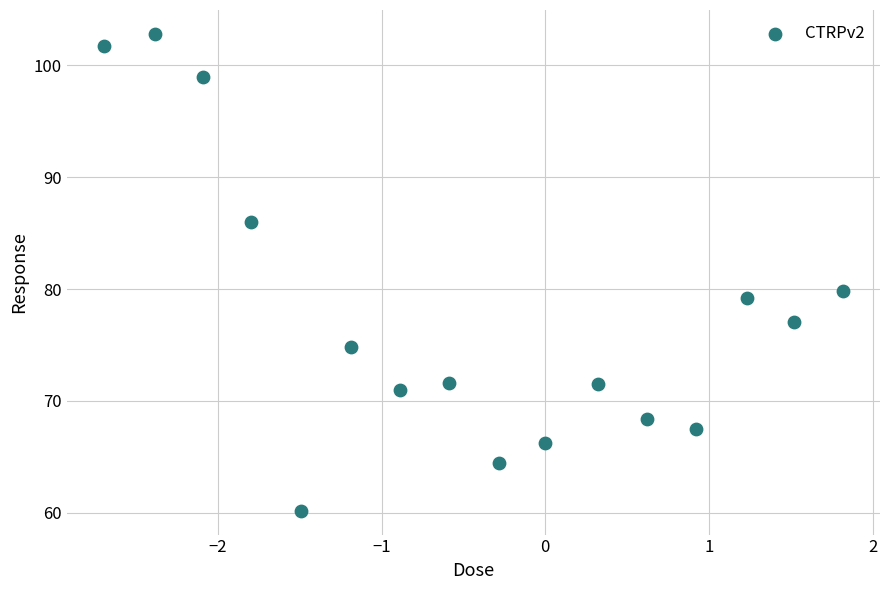

What Y value in the scatter plot is closest to 81?

79.8